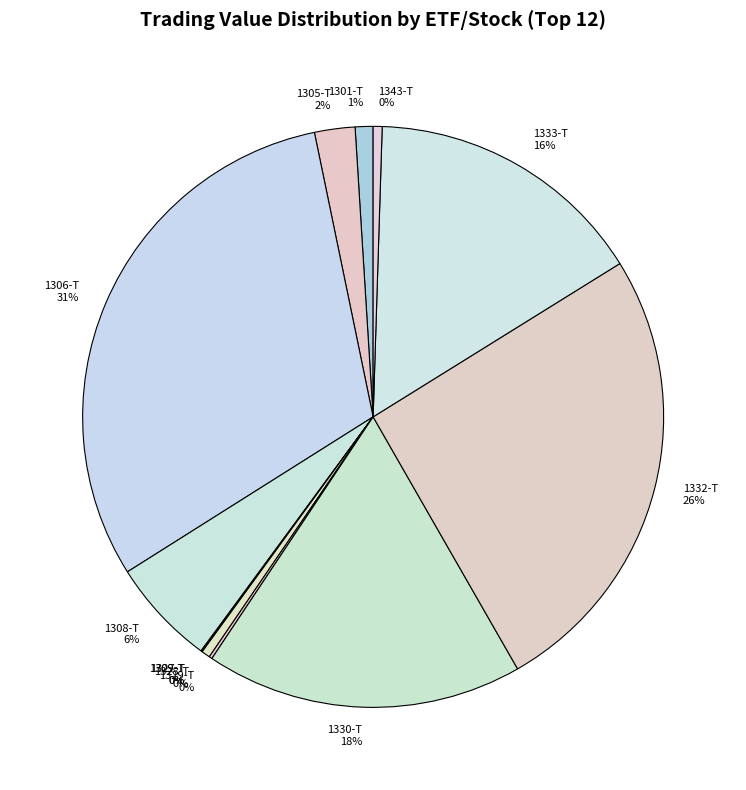

Which category has the biggest portion of the pie?

1306-T